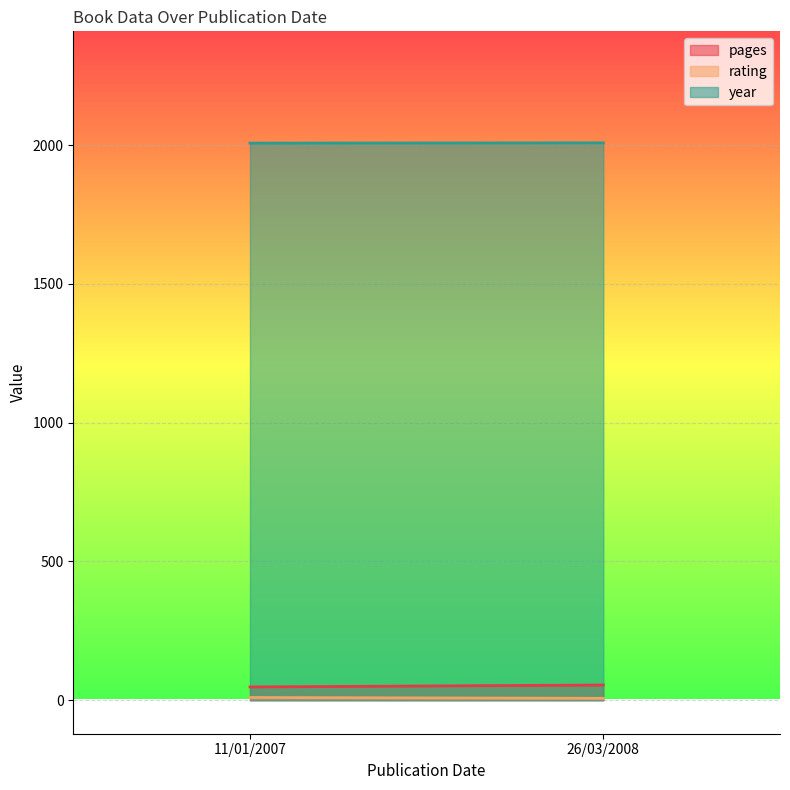

Is it true that year equals 2007 at 11/01/2007?

True